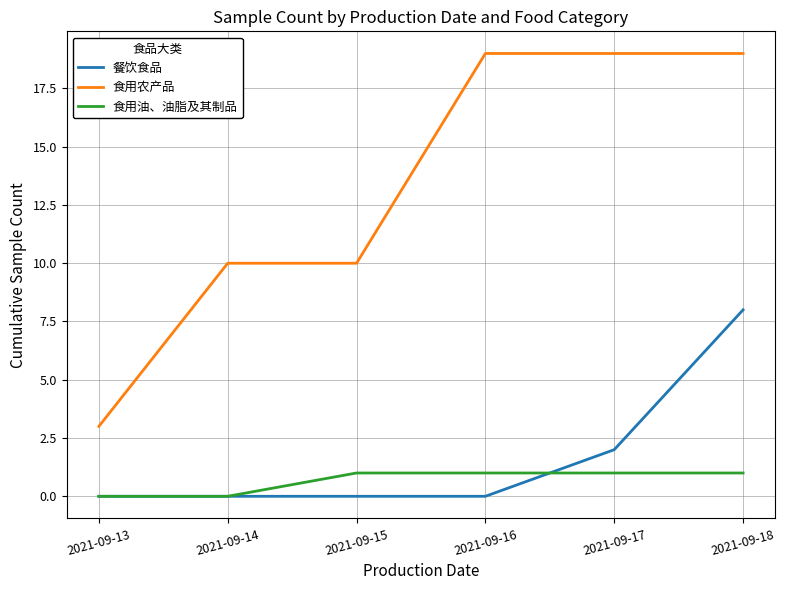

Reading left to right, transcribe all the data shown in this chart.

餐饮食品: 2021-09-13=0	2021-09-14=0	2021-09-15=0	2021-09-16=0	2021-09-17=2	2021-09-18=8
食用农产品: 2021-09-13=3	2021-09-14=10	2021-09-15=10	2021-09-16=19	2021-09-17=19	2021-09-18=19
食用油、油脂及其制品: 2021-09-13=0	2021-09-14=0	2021-09-15=1	2021-09-16=1	2021-09-17=1	2021-09-18=1